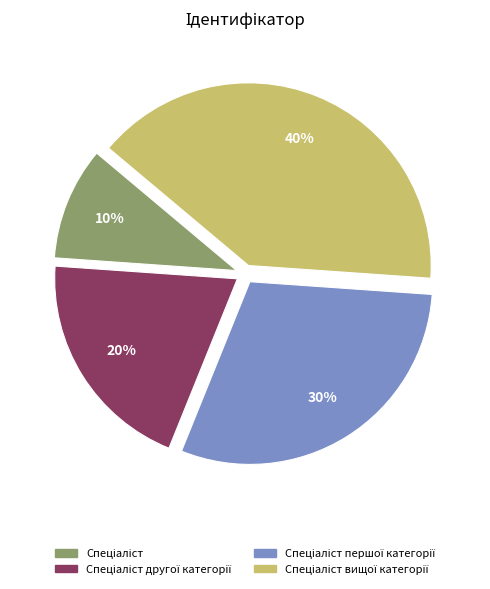

Does any single category account for the majority?

No